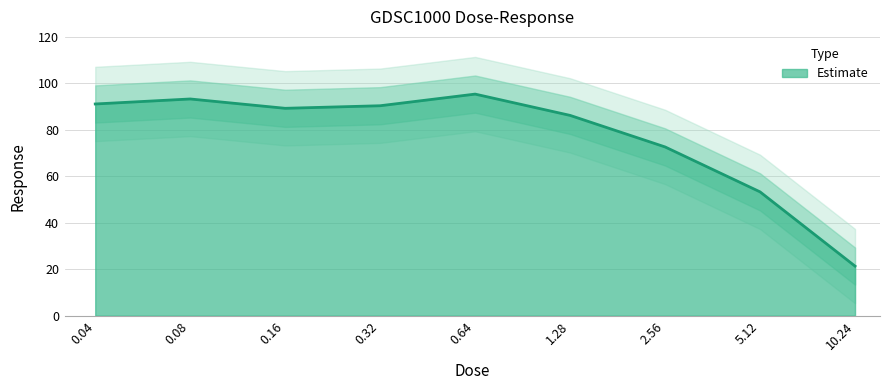

How many lines are shown in the chart?

1